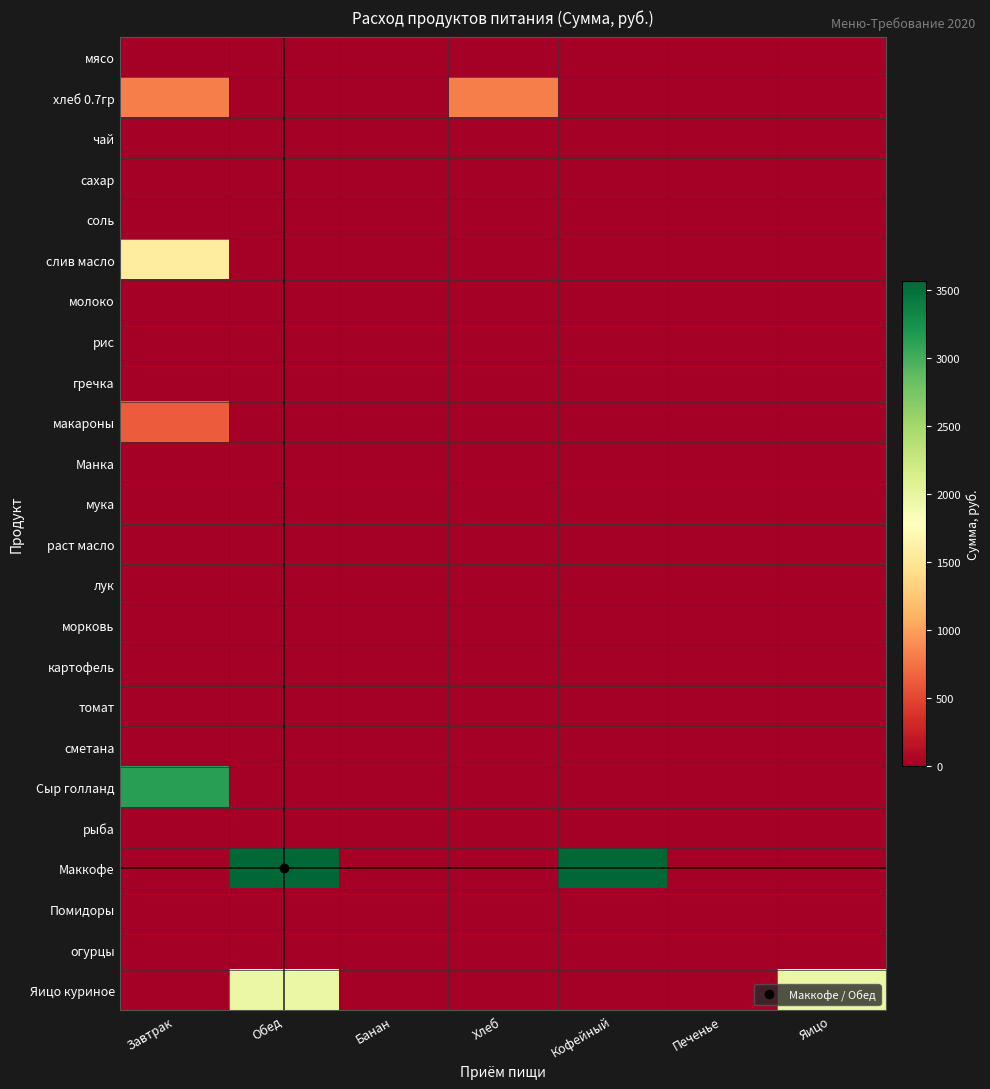

Reading left to right, list all the values displayed in this chart.

мясо: Завтрак=0.0	Обед=0.0	Банан=0.0	Хлеб=0.0	Кофейный=0.0	Печенье=0.0	Яицо=0.0
хлеб 0.7гр: Завтрак=813.7	Обед=0.0	Банан=0.0	Хлеб=813.7	Кофейный=0.0	Печенье=0.0	Яицо=0.0
чай: Завтрак=0.0	Обед=0.0	Банан=0.0	Хлеб=0.0	Кофейный=0.0	Печенье=0.0	Яицо=0.0
сахар: Завтрак=0.0	Обед=0.0	Банан=0.0	Хлеб=0.0	Кофейный=0.0	Печенье=0.0	Яицо=0.0
соль: Завтрак=8.5	Обед=0.0	Банан=0.0	Хлеб=0.0	Кофейный=0.0	Печенье=0.0	Яицо=0.0
слив масло: Завтрак=1562.5	Обед=0.0	Банан=0.0	Хлеб=0.0	Кофейный=0.0	Печенье=0.0	Яицо=0.0
молоко: Завтрак=0.0	Обед=0.0	Банан=0.0	Хлеб=0.0	Кофейный=0.0	Печенье=0.0	Яицо=0.0
рис: Завтрак=0.0	Обед=0.0	Банан=0.0	Хлеб=0.0	Кофейный=0.0	Печенье=0.0	Яицо=0.0
гречка: Завтрак=0.0	Обед=0.0	Банан=0.0	Хлеб=0.0	Кофейный=0.0	Печенье=0.0	Яицо=0.0
макароны: Завтрак=623.0	Обед=0.0	Банан=0.0	Хлеб=0.0	Кофейный=0.0	Печенье=0.0	Яицо=0.0
Манка: Завтрак=0.0	Обед=0.0	Банан=0.0	Хлеб=0.0	Кофейный=0.0	Печенье=0.0	Яицо=0.0
мука: Завтрак=0.0	Обед=0.0	Банан=0.0	Хлеб=0.0	Кофейный=0.0	Печенье=0.0	Яицо=0.0
раст масло: Завтрак=0.0	Обед=0.0	Банан=0.0	Хлеб=0.0	Кофейный=0.0	Печенье=0.0	Яицо=0.0
лук: Завтрак=0.0	Обед=0.0	Банан=0.0	Хлеб=0.0	Кофейный=0.0	Печенье=0.0	Яицо=0.0
морковь: Завтрак=0.0	Обед=0.0	Банан=0.0	Хлеб=0.0	Кофейный=0.0	Печенье=0.0	Яицо=0.0
картофель: Завтрак=0.0	Обед=0.0	Банан=0.0	Хлеб=0.0	Кофейный=0.0	Печенье=0.0	Яицо=0.0
томат: Завтрак=0.0	Обед=0.0	Банан=0.0	Хлеб=0.0	Кофейный=0.0	Печенье=0.0	Яицо=0.0
сметана: Завтрак=0.0	Обед=0.0	Банан=0.0	Хлеб=0.0	Кофейный=0.0	Печенье=0.0	Яицо=0.0
Сыр голланд: Завтрак=3132.8	Обед=0.0	Банан=0.0	Хлеб=0.0	Кофейный=0.0	Печенье=0.0	Яицо=0.0
рыба: Завтрак=0.0	Обед=0.0	Банан=0.0	Хлеб=0.0	Кофейный=0.0	Печенье=0.0	Яицо=0.0
Маккофе: Завтрак=0.0	Обед=3560.0	Банан=0.0	Хлеб=0.0	Кофейный=3560.0	Печенье=0.0	Яицо=0.0
Помидоры: Завтрак=0.0	Обед=0.0	Банан=0.0	Хлеб=0.0	Кофейный=0.0	Печенье=0.0	Яицо=0.0
огурцы: Завтрак=0.0	Обед=0.0	Банан=0.0	Хлеб=0.0	Кофейный=0.0	Печенье=0.0	Яицо=0.0
Яицо куриное: Завтрак=0.0	Обед=1958.0	Банан=0.0	Хлеб=0.0	Кофейный=0.0	Печенье=0.0	Яицо=1958.0